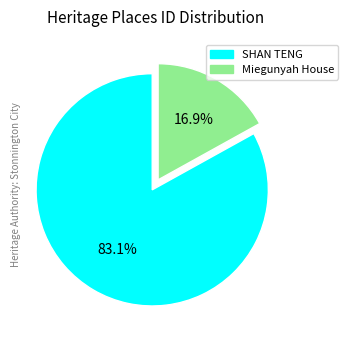

Combined, do SHAN TENG and Miegunyah House account for over 50%?

Yes